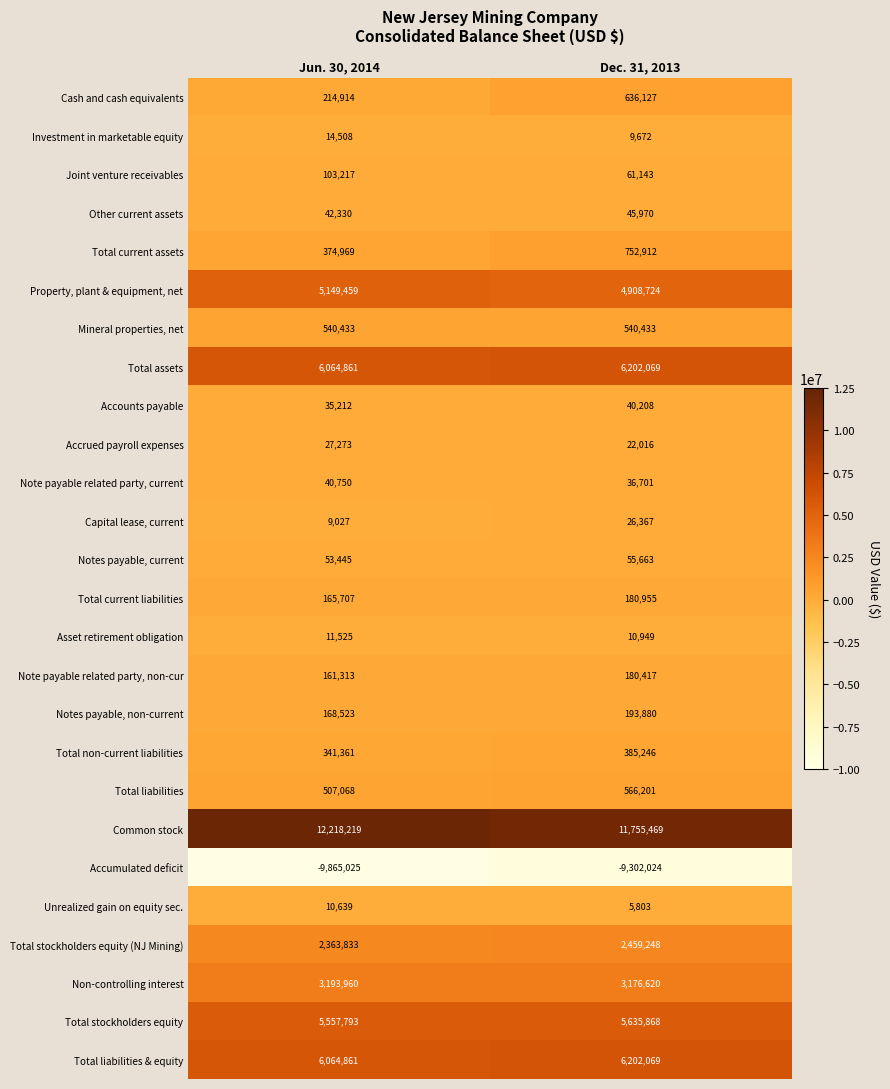

At which category is the sum across all series the highest?

Dec. 31, 2013